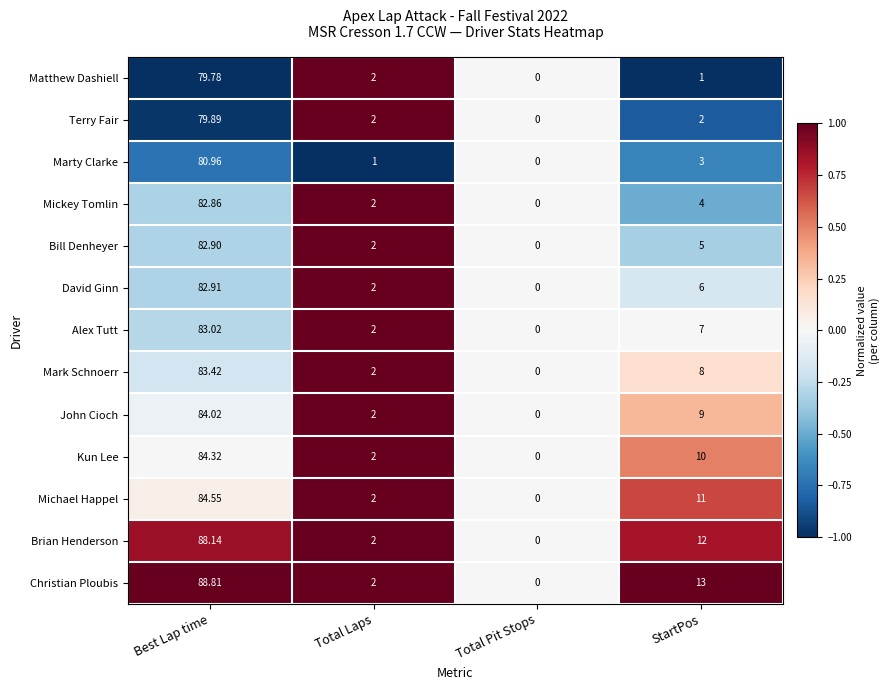

Which label corresponds to the largest value in the chart?

Best Lap time